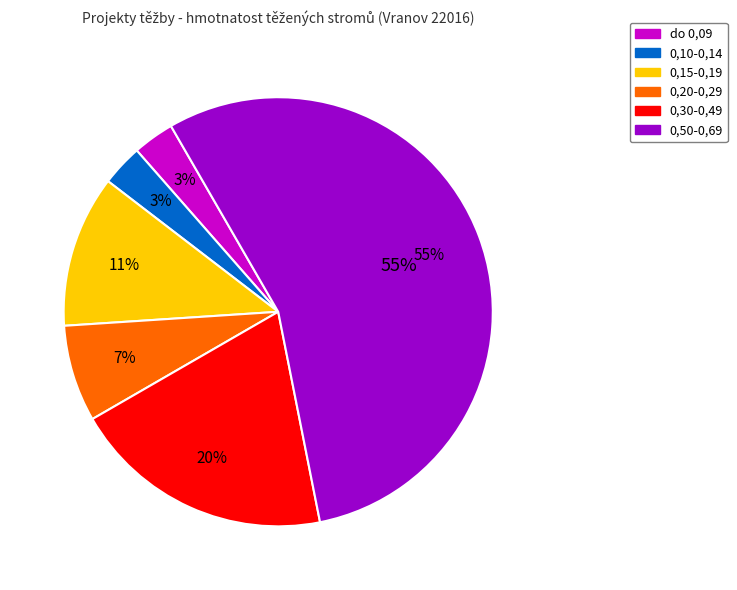

How many segments does this pie chart have?

6